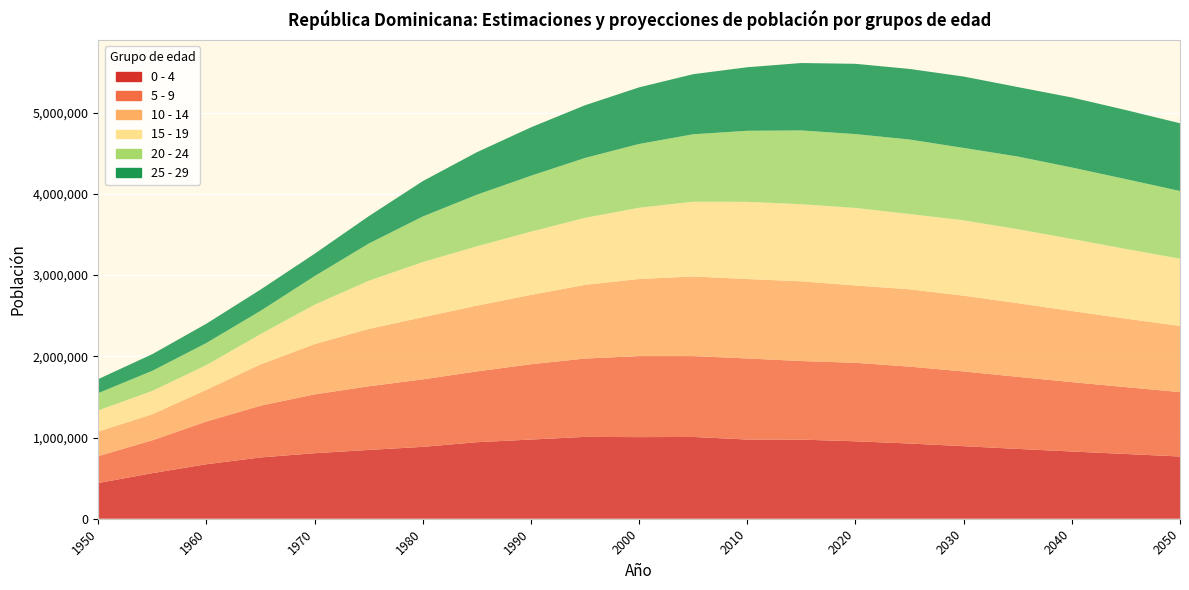

Reading right to left, extract all data points from this chart.

0 - 4: 2050=766127	2045=796883	2040=827511	2035=859436	2030=893104	2025=926029	2020=953219	2015=973795	2010=975007	2005=1006812	2000=1004554	1995=1007703	1990=974624	1985=942083	1980=884724	1975=846903	1970=806687	1965=754263	1960=671041	1955=561138	1950=439444
5 - 9: 2050=792991	2045=823056	2040=854422	2035=887542	2030=919935	2025=946637	2020=966585	2015=967269	2010=998105	2005=995193	2000=997685	1995=964332	1990=927334	1985=871786	1980=830751	1975=783580	1970=724154	1965=637349	1960=525701	1955=404686	1950=331152
10 - 14: 2050=813815	2045=843744	2040=875568	2035=906837	2030=932612	2025=951849	2020=951491	2015=981483	2010=977457	2005=980499	2000=949092	1995=907204	1990=854010	1985=809575	1980=765629	1975=705908	1970=619217	1965=508772	1960=391006	1955=320582	1950=302273
15 - 19: 2050=828006	2045=857386	2040=886455	2035=910323	2030=927988	2025=926458	2020=954583	2015=949228	2010=950324	2005=919872	2000=877063	1995=825007	1990=777856	1985=730459	1980=678124	1975=592618	1970=484734	1965=371923	1960=303761	1955=287428	1950=260742
20 - 24: 2050=833907	2045=859372	2040=880000	2035=894841	2030=891046	2025=917249	2020=909285	2015=908335	2010=875097	2005=830431	2000=785549	1995=737365	1990=688455	1985=634893	1980=561485	1975=458278	1970=352066	1965=286879	1960=272231	1955=247318	1950=212982
25 - 29: 2050=833830	2045=850627	2040=862021	2035=855297	2030=878838	2025=868974	2020=865167	2015=830004	2010=782251	2005=739837	2000=696745	1995=648808	1990=596014	1985=523391	1980=435536	1975=336768	1970=275273	1965=261670	1960=237646	1955=205355	1950=172343